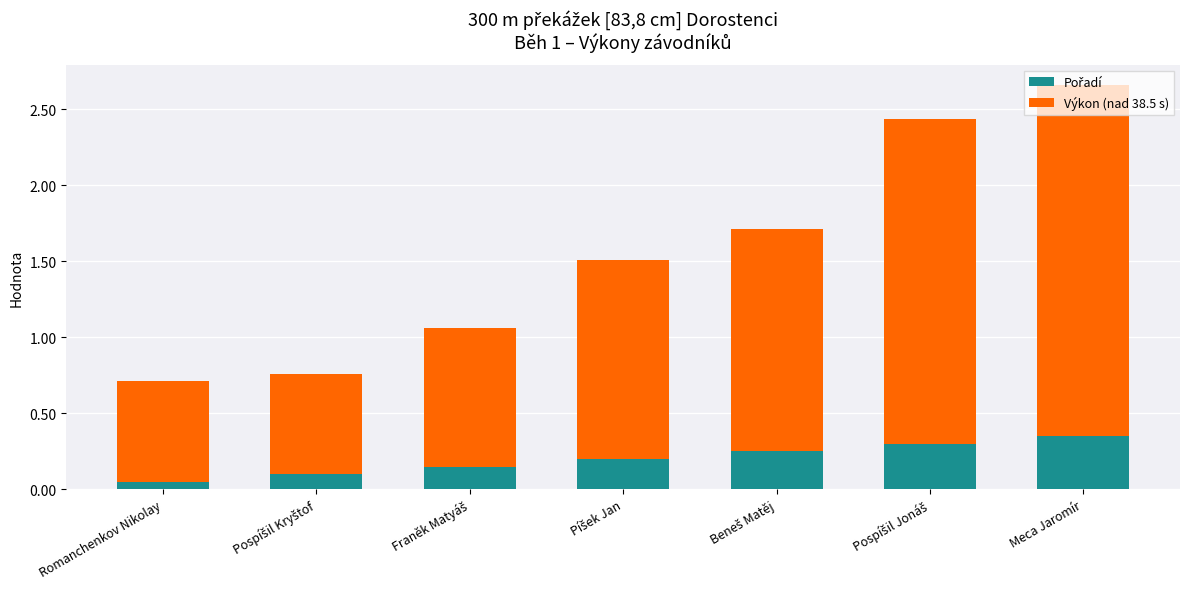

At which category is the sum across all series the highest?

Meca Jaromír